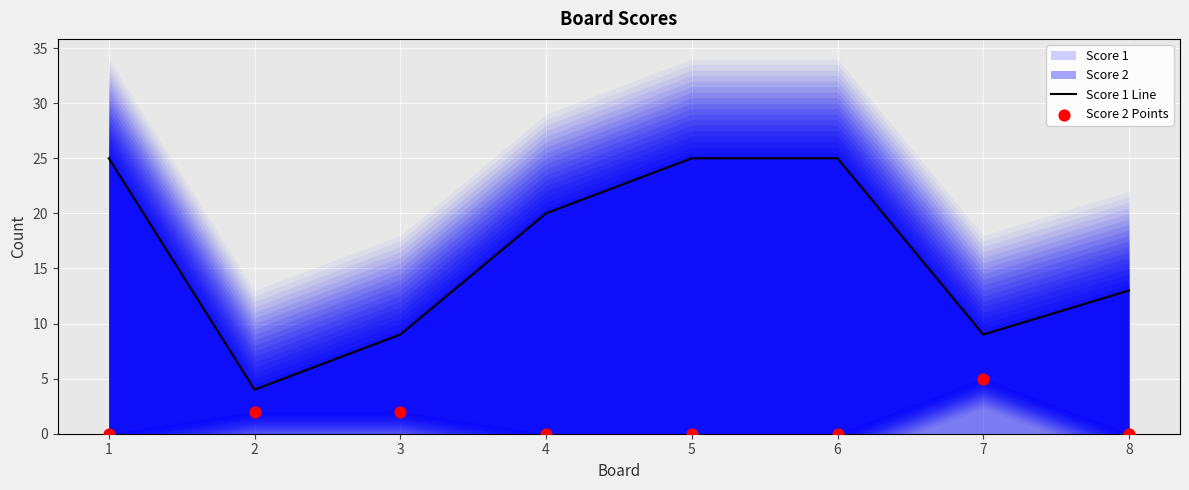

Is the value of Score 1 Line at 1 greater than the value of Score 2 Points at 7?

Yes